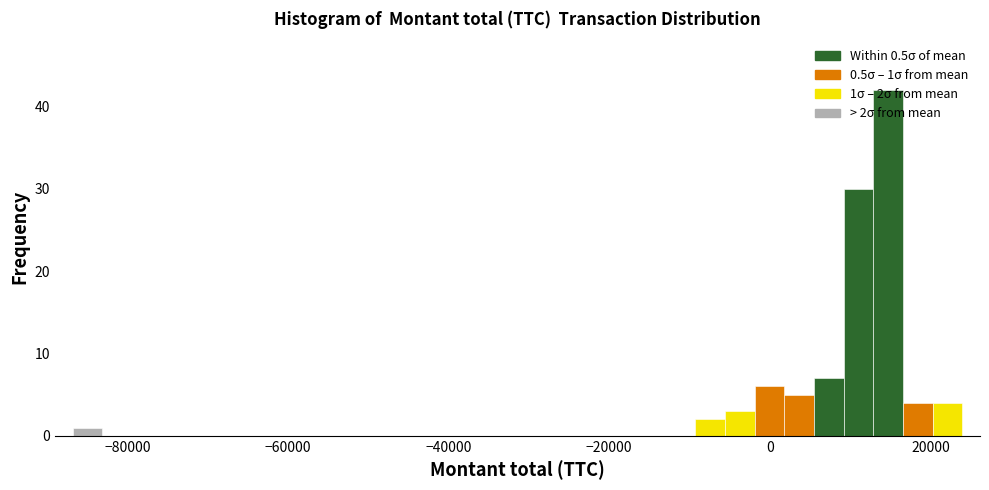

Around what value on the x-axis is the tallest bar? Give the approximate position of its centre, as read against the axis.

14000